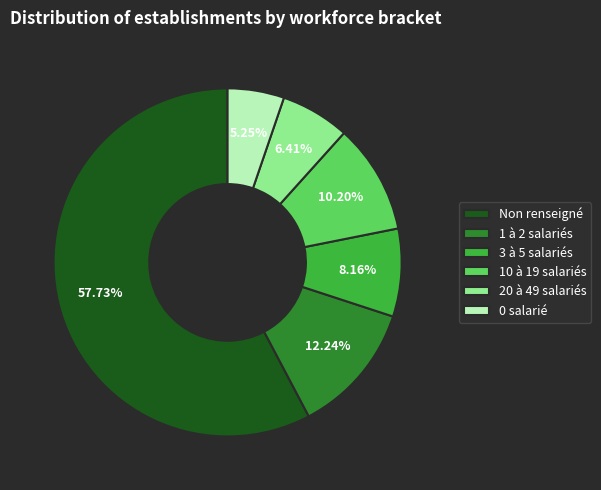

To the nearest percent, what is the difference between the largest and smallest slice percentages?

52%